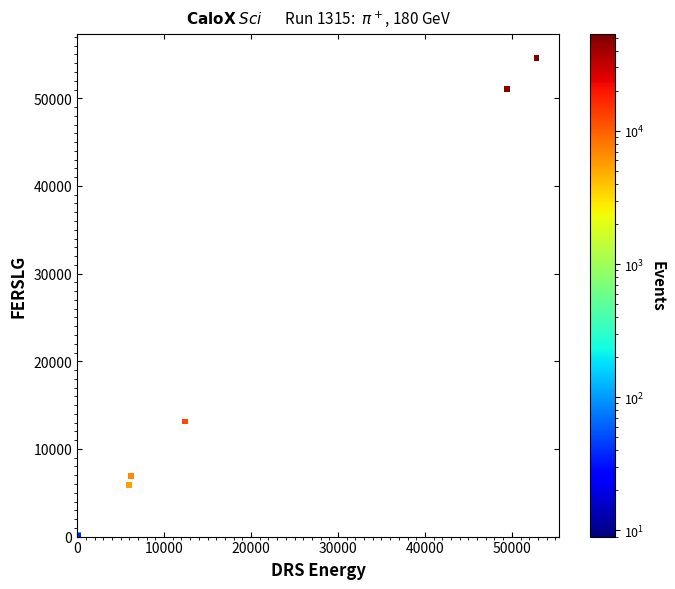

What Y value in the scatter plot is closest to 27282?

13133.0